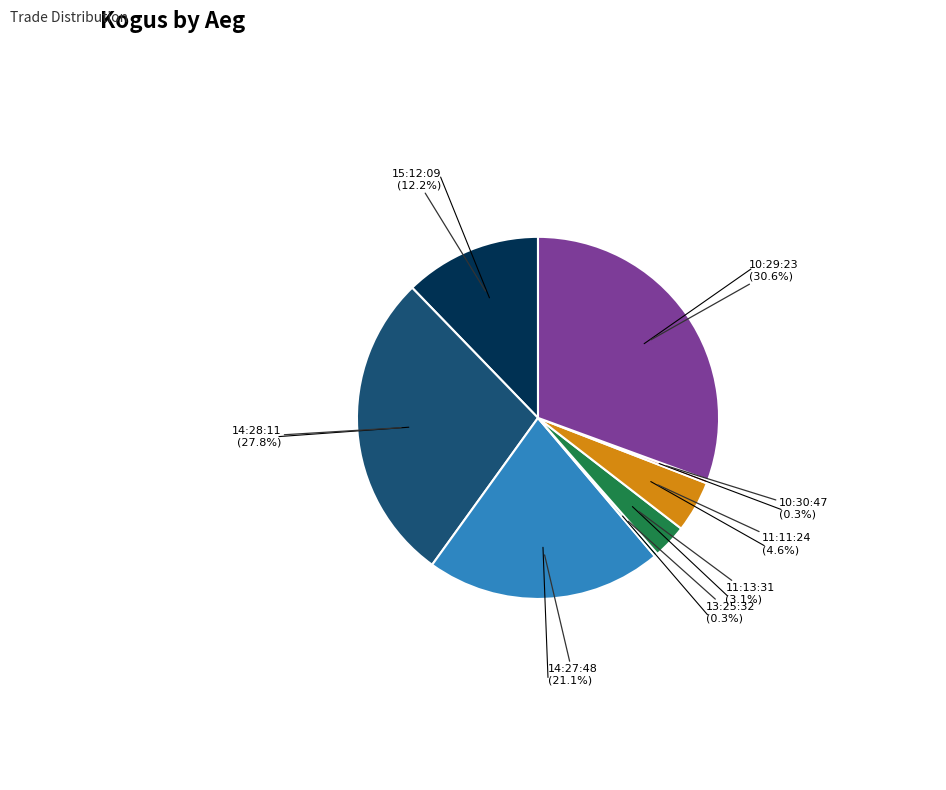

Does any single category account for the majority?

No